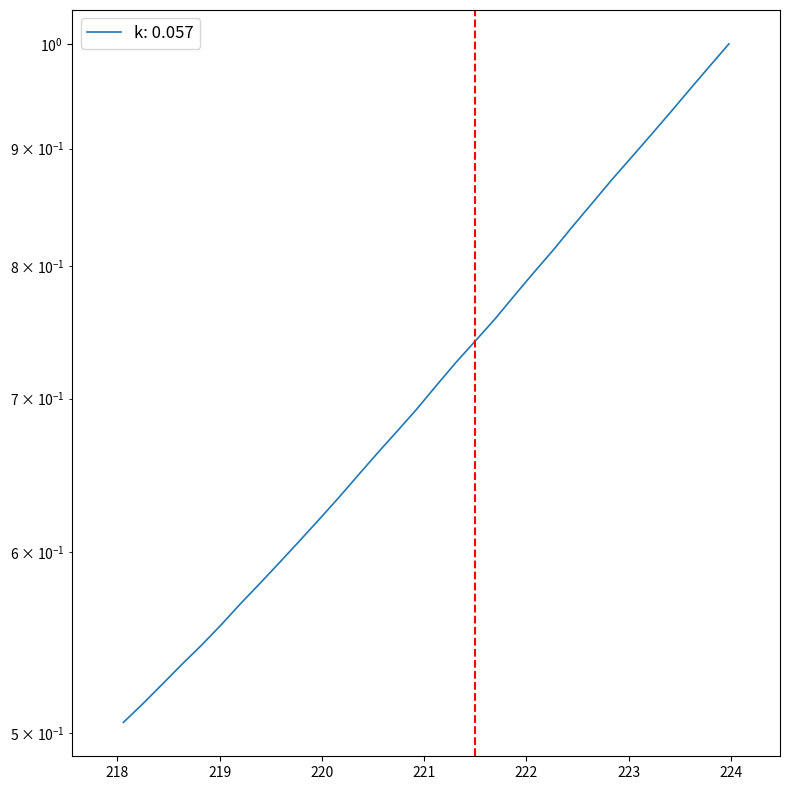

What is the difference between the values at 220.3533 and 221.8812?

0.1